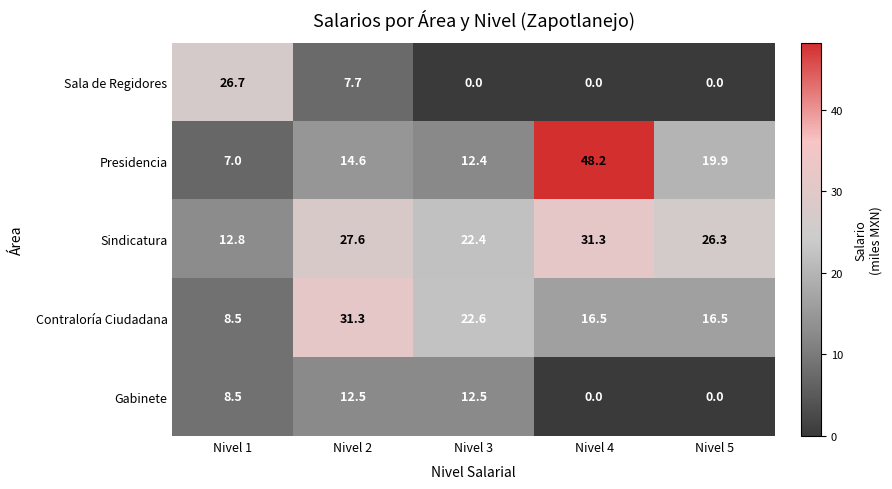

What is the sum of the Sindicatura values at Nivel 3 and Nivel 4?

53.7